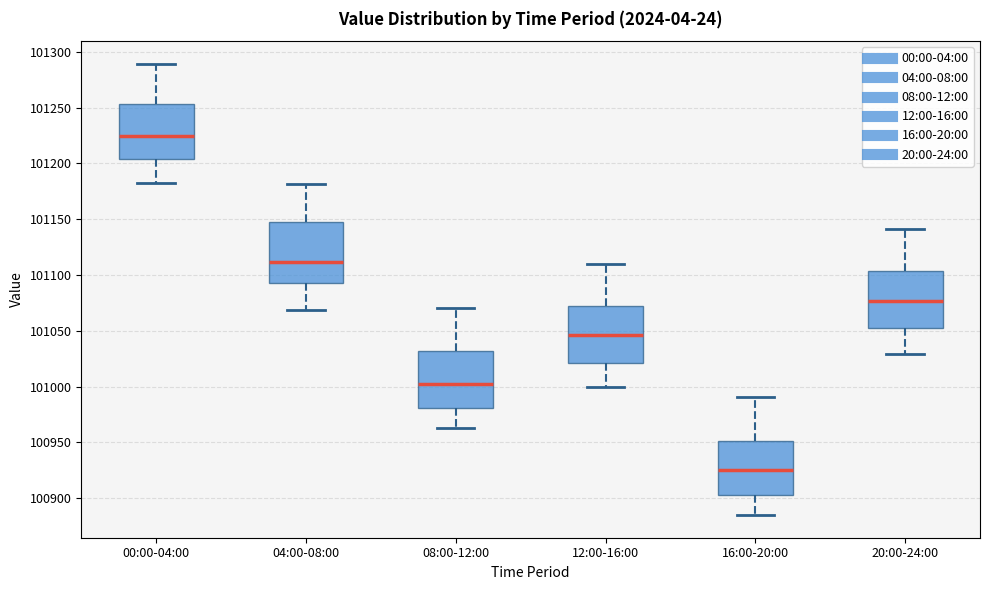

Where is the lower edge of the box for 08:00-12:00 on the y-axis? The values are not printed on the chart, so give them approximately, as read against the axis.

100980